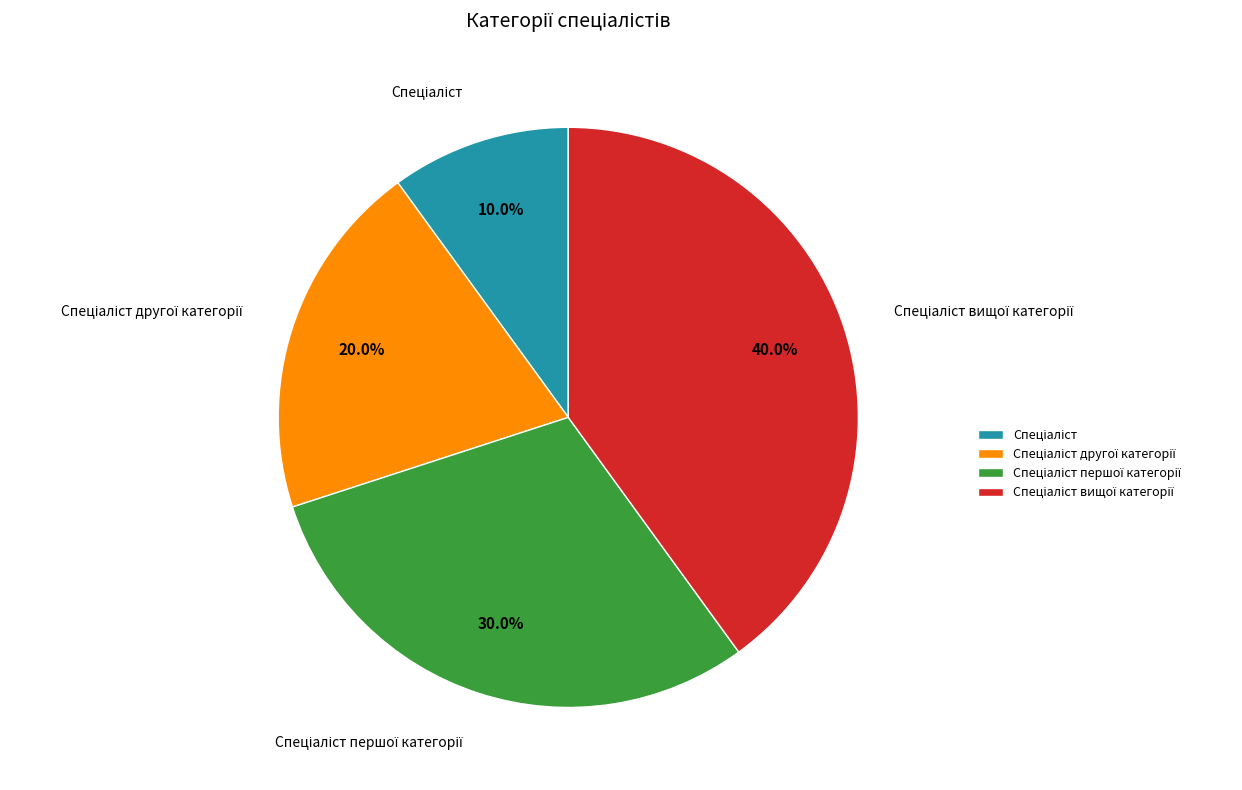

Does any single category account for the majority?

No